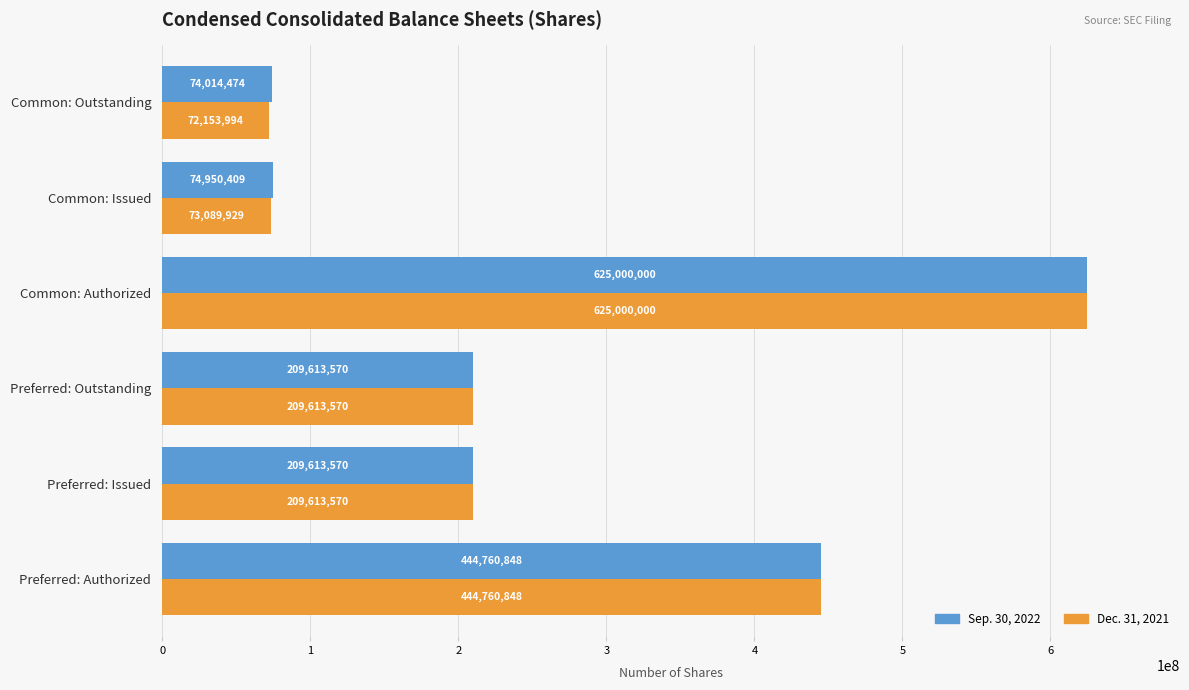

Which series has the widest spread of values?

Dec. 31, 2021